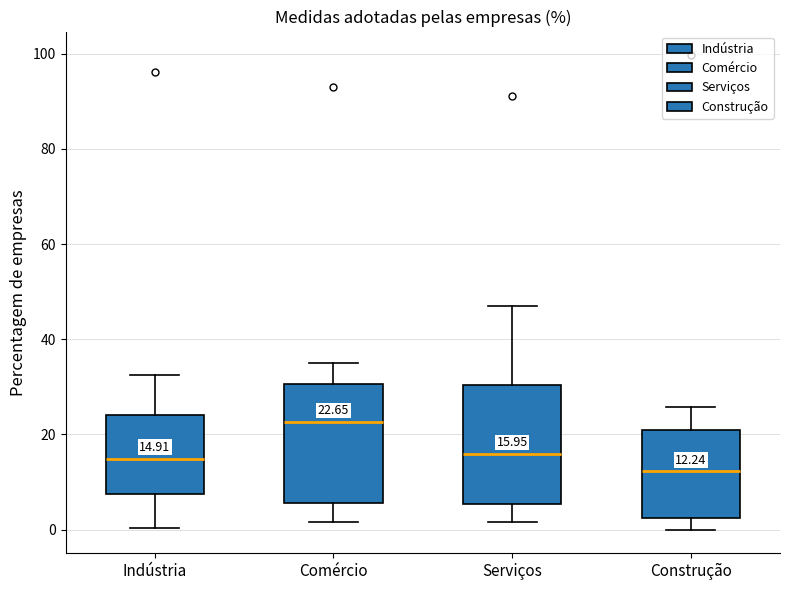

Which box has the highest median line?

Comércio